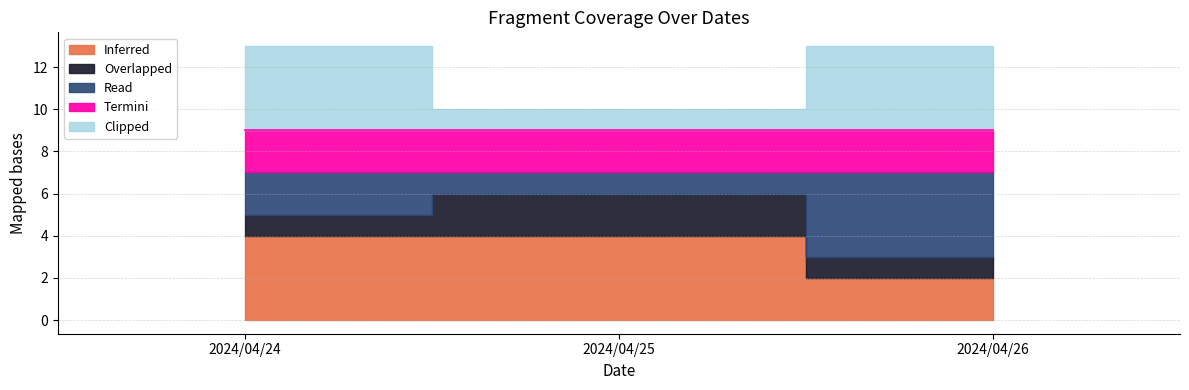

The value of Clipped at 2024/04/24 is 6. True or false?

False